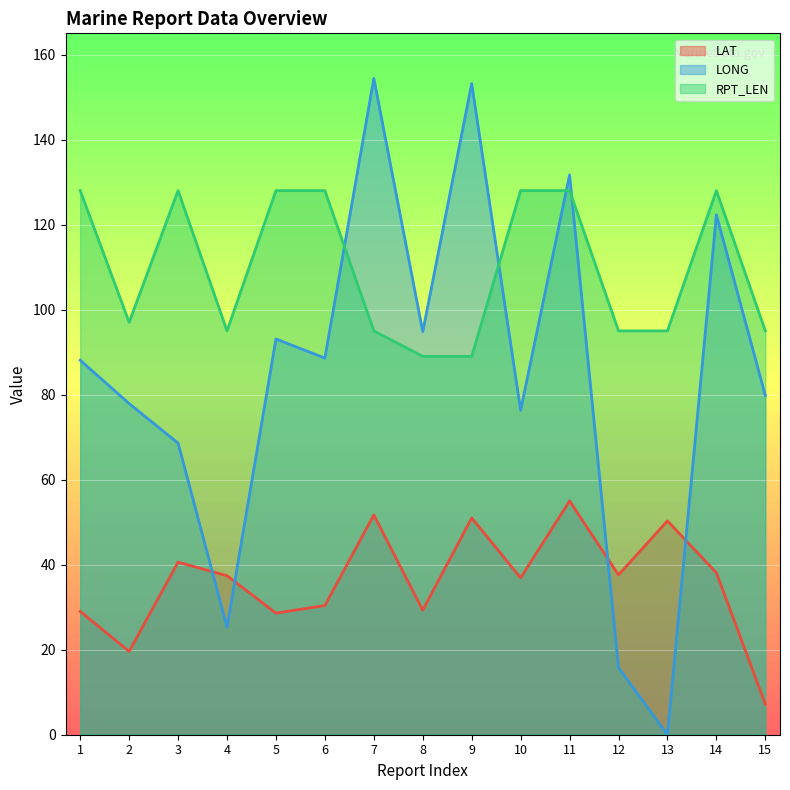

How many lines are shown in the chart?

3